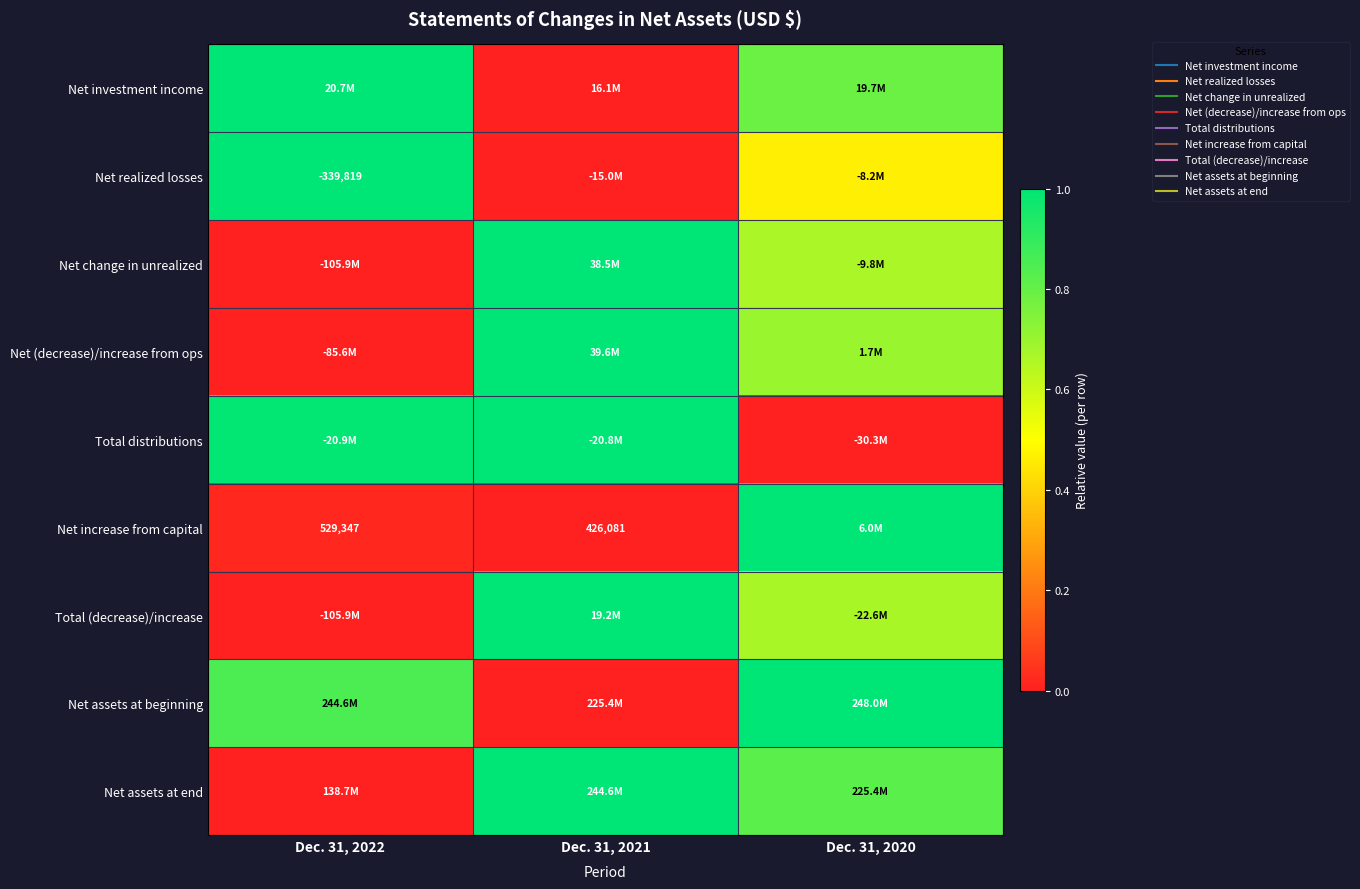

What is the approximate value of Net assets at beginning at Dec. 31, 2020?

1.0